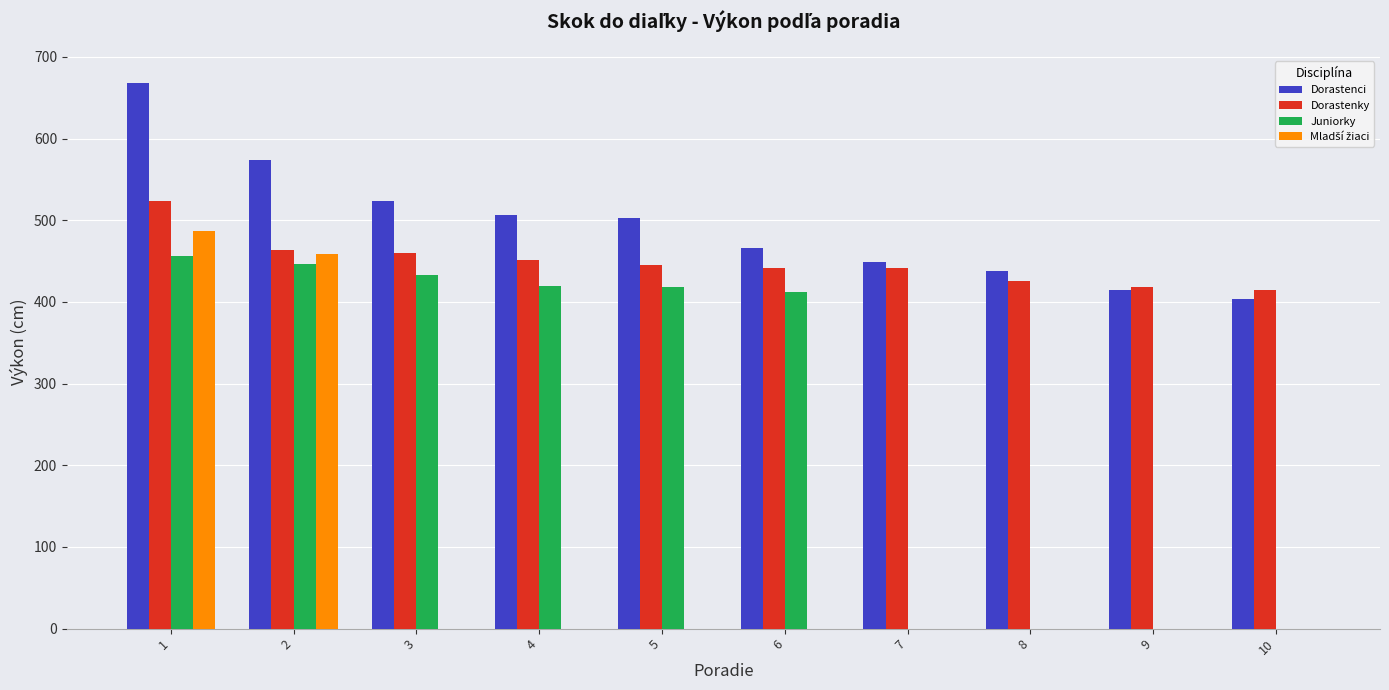

What is the difference between the Juniorky values at 7 and 6?

412